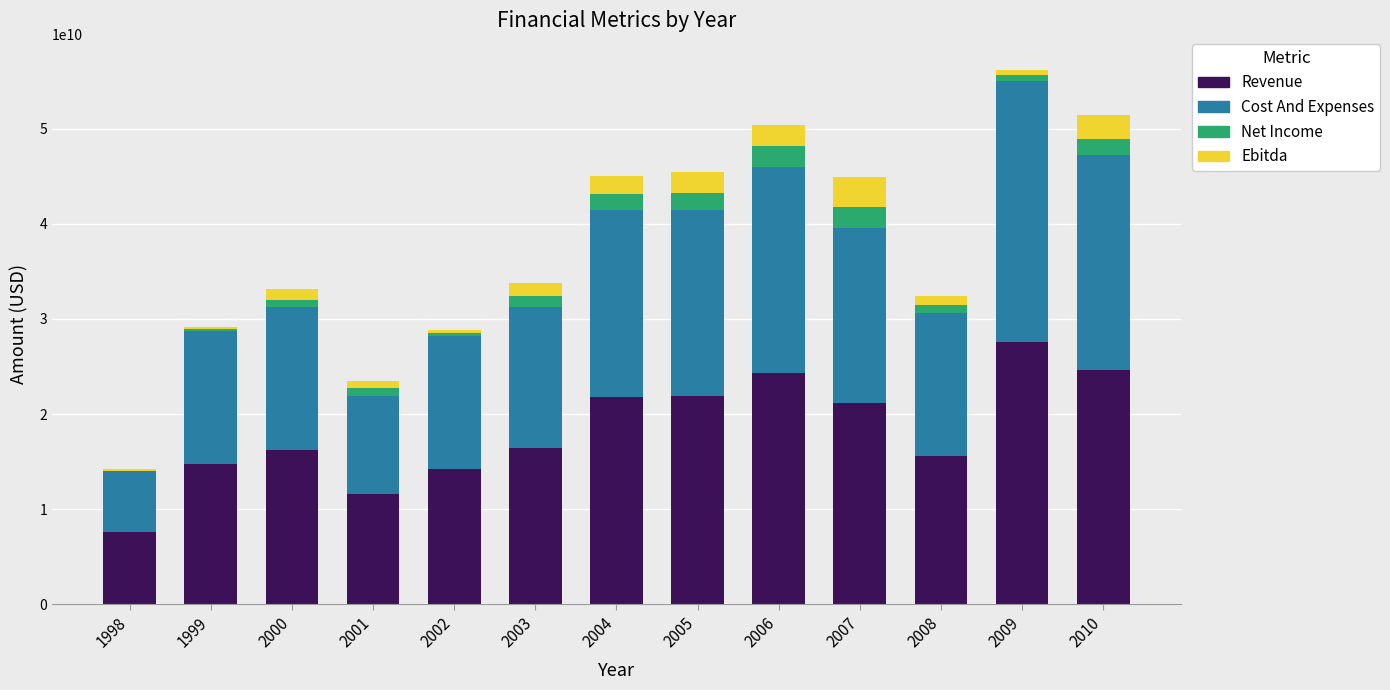

List the labels in order of Cost And Expenses value, smallest first.

1998, 2001, 2002, 1999, 2003, 2000, 2008, 2007, 2005, 2004, 2006, 2010, 2009